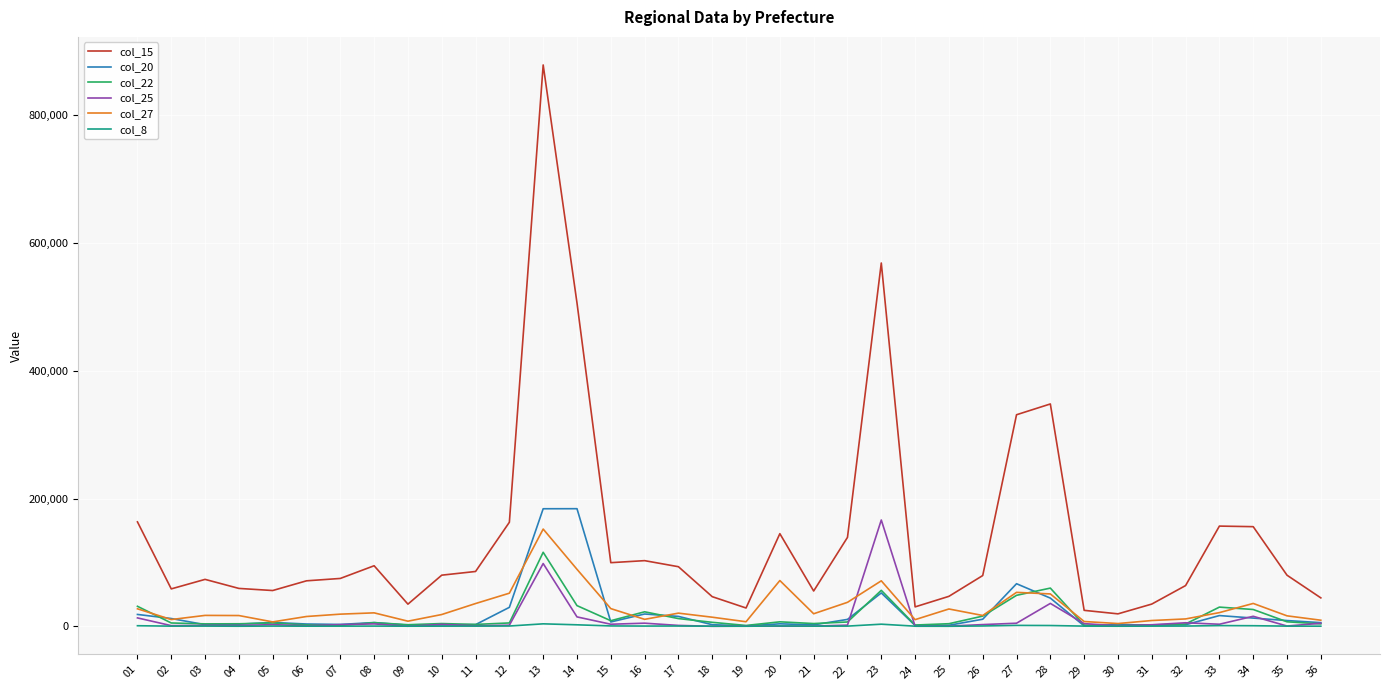

True or false: col_15 and col_25 intersect in this chart.

False